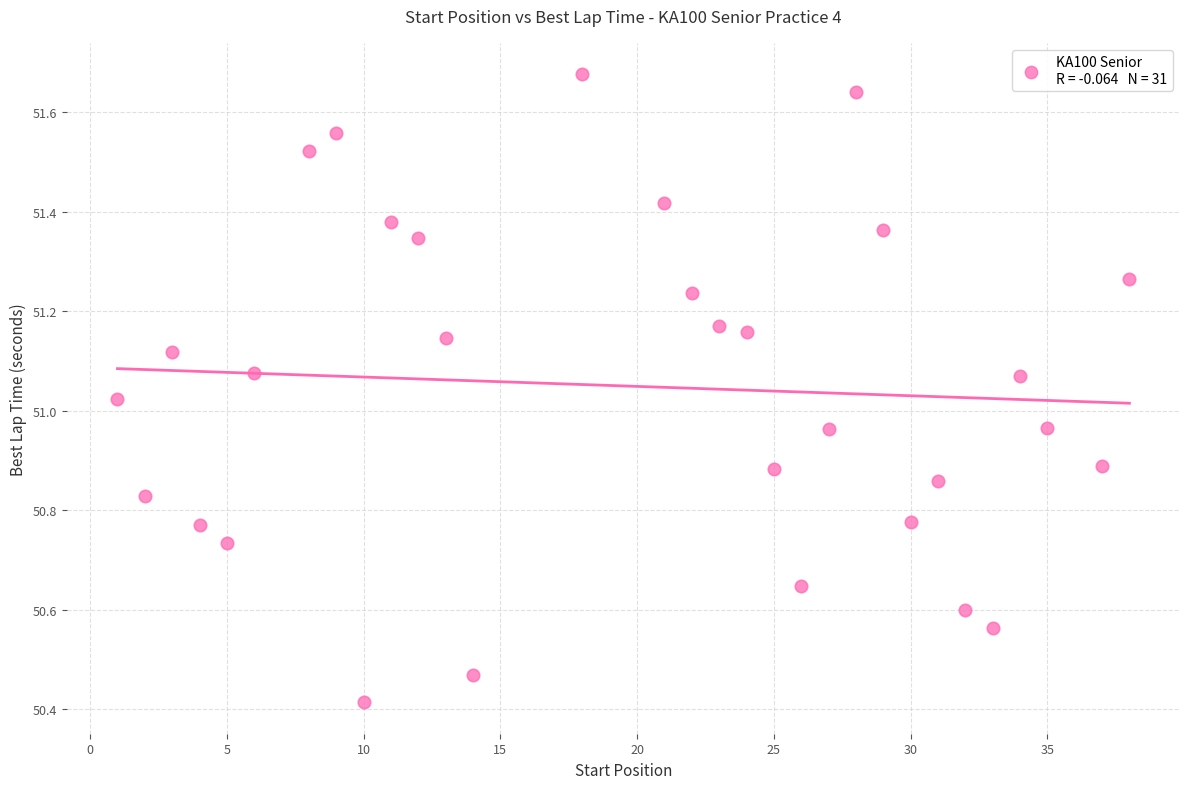

What is the range of X values (max minus min)?

37.0